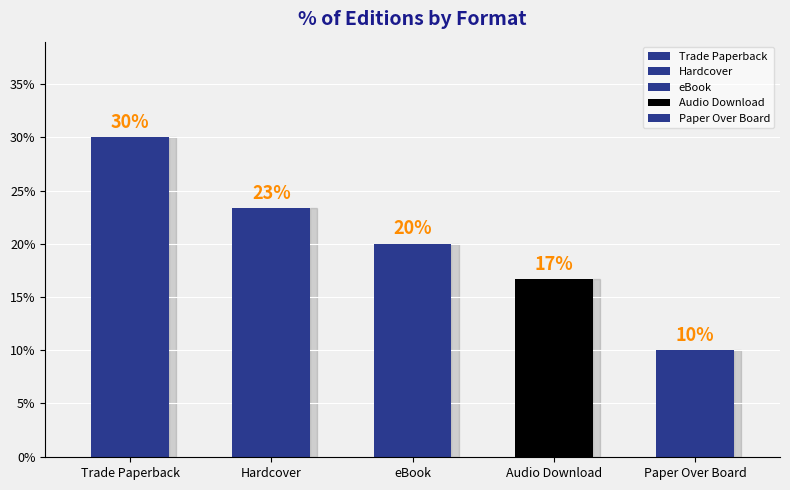

What is the average value?

20.0